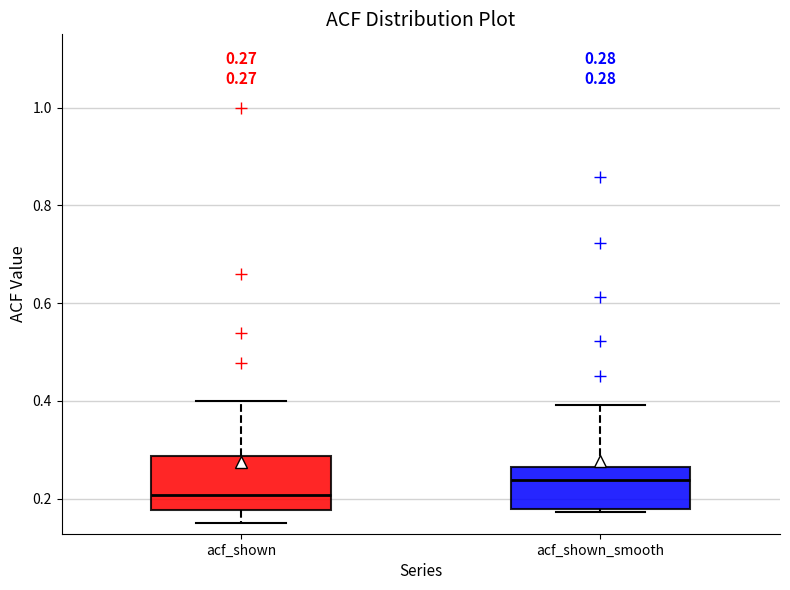

Which box has the lowest median line?

acf_shown